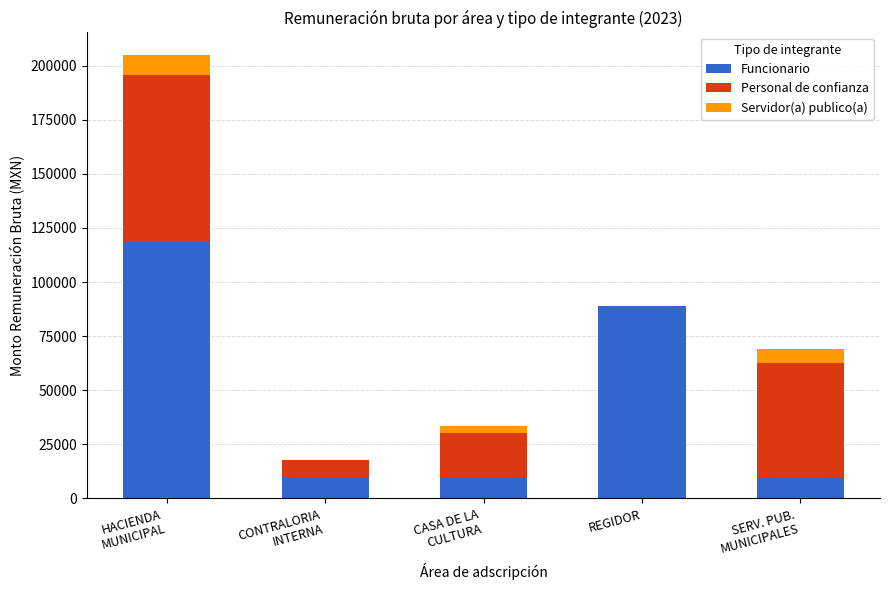

Count the number of data series in this chart.

3